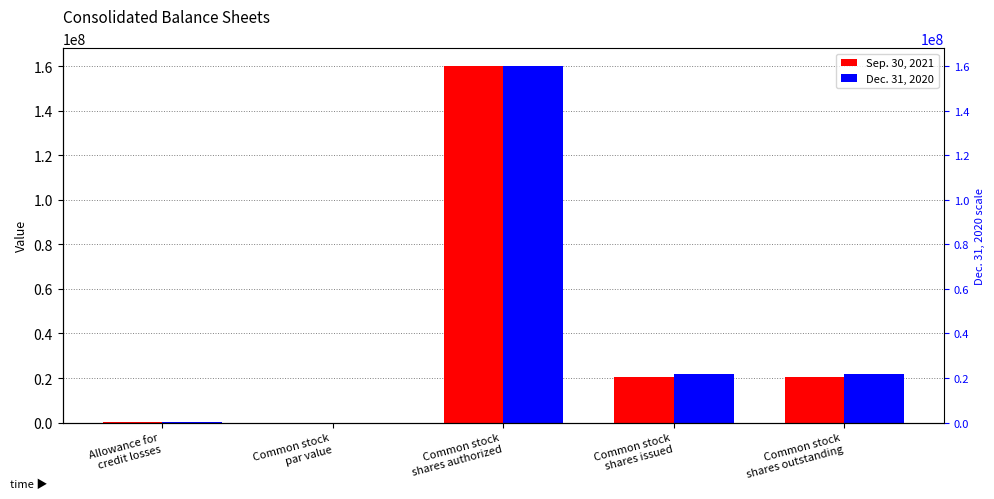

How many data points in Dec. 31, 2020 are above 21796904?

1